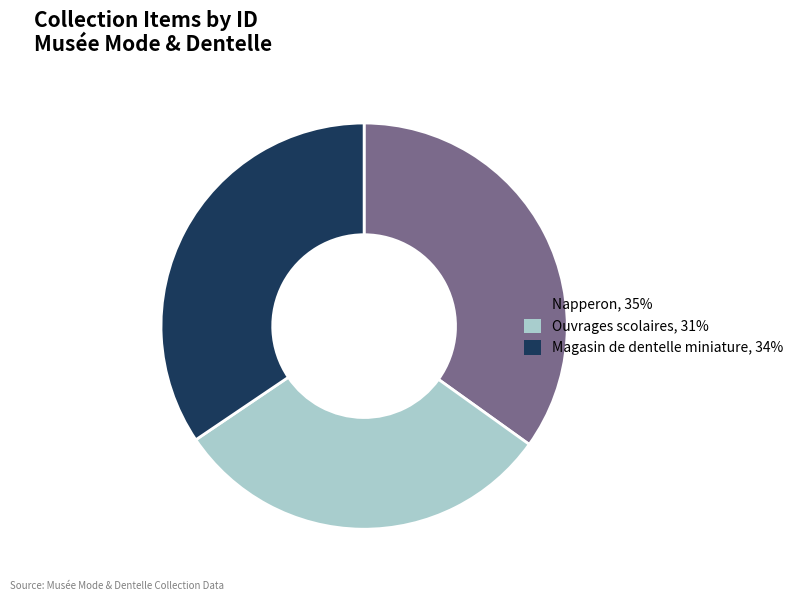

What is the ratio of the value at Magasin de dentelle miniature to the value at Ouvrages scolaires?

1.1